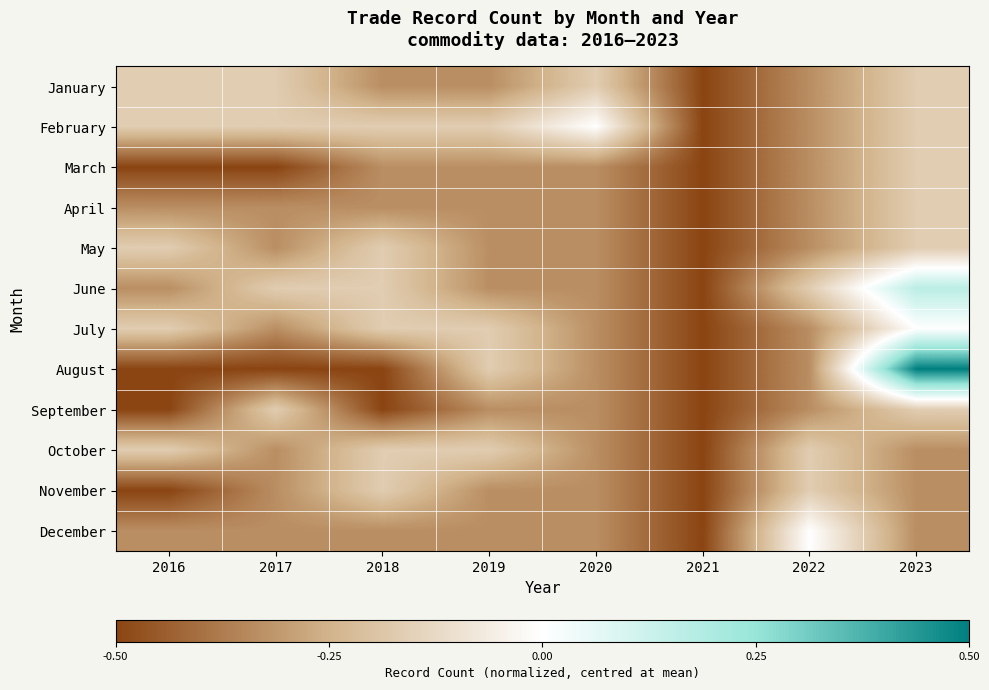

Rank the series at 2016 from lowest to highest value.

March, August, September, November, April, June, December, January, February, May, July, October